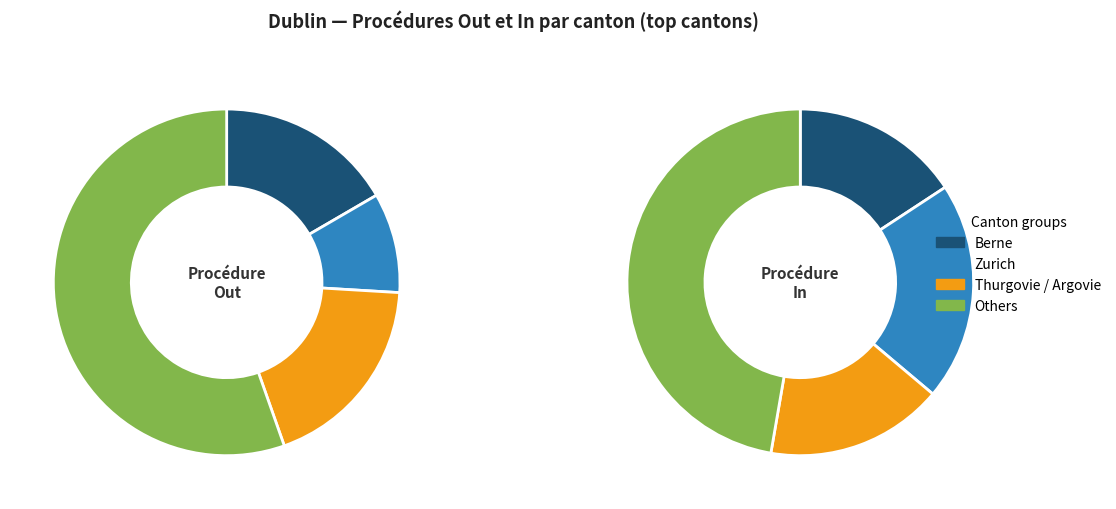

Do Valais and Fribourg together represent more than half of the pie?

No